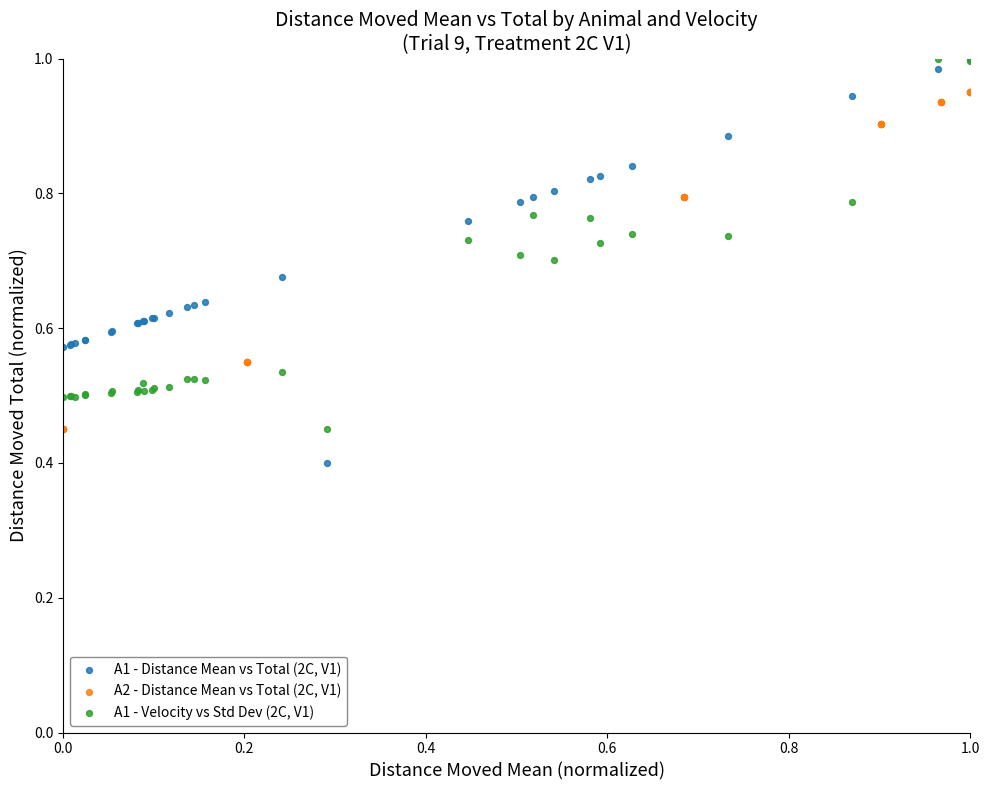

Which series has the widest spread of Y values?

A1 - Distance Mean vs Total (2C, V1)